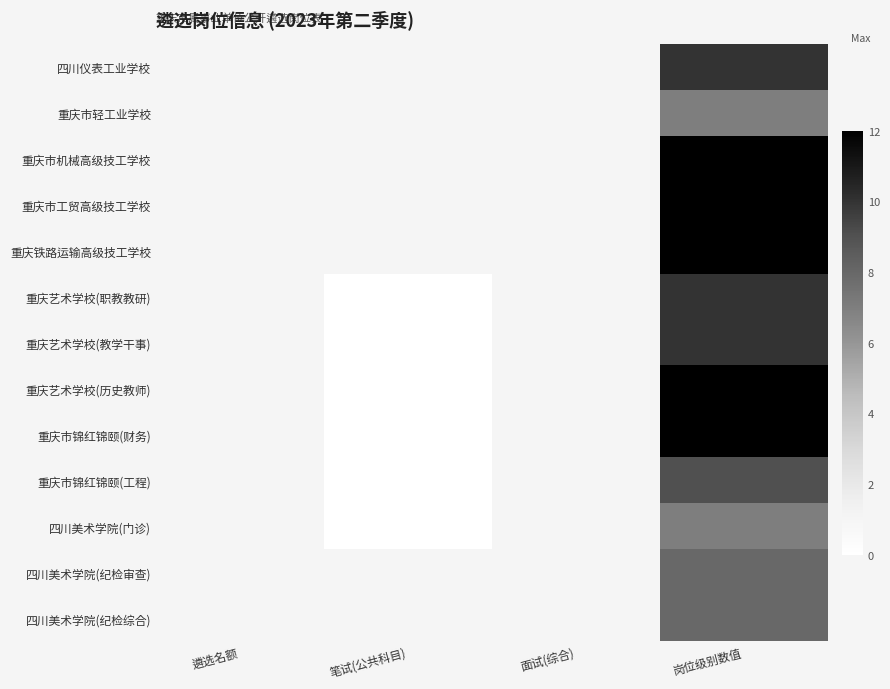

At how many categories does at least one series exceed 0?

4